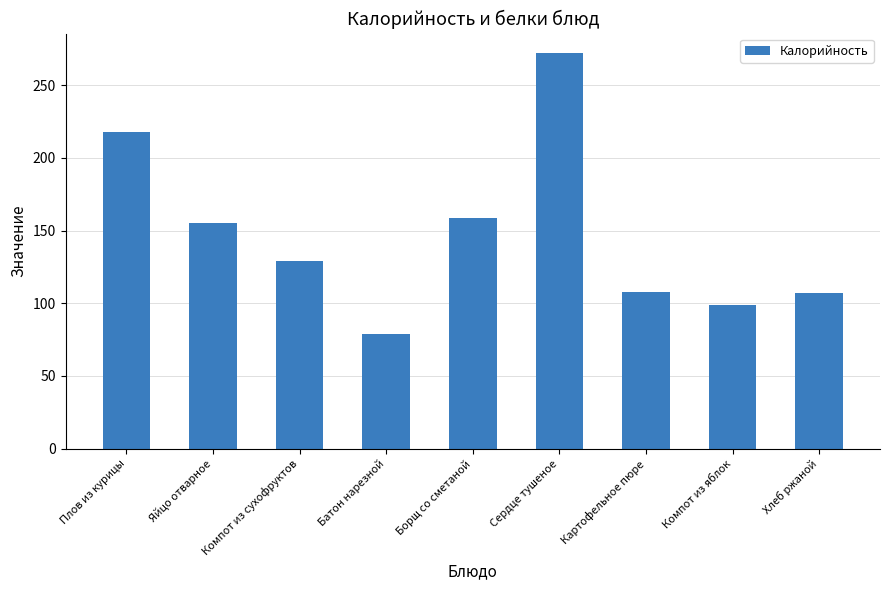

Approximately how many times larger is the value at Картофельное пюре compared to Сердце тушеное?

0.4